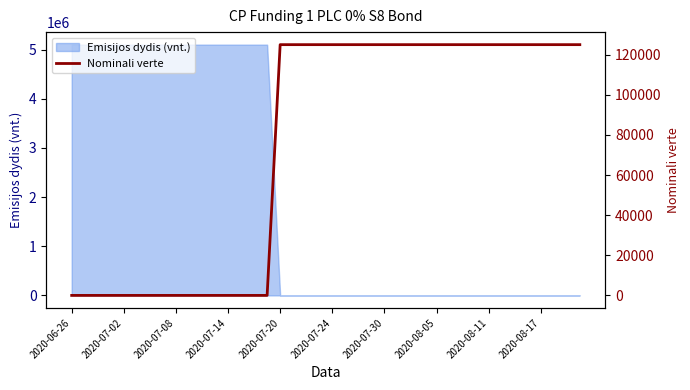

At which label is the value closest to 62500?

2020-06-26